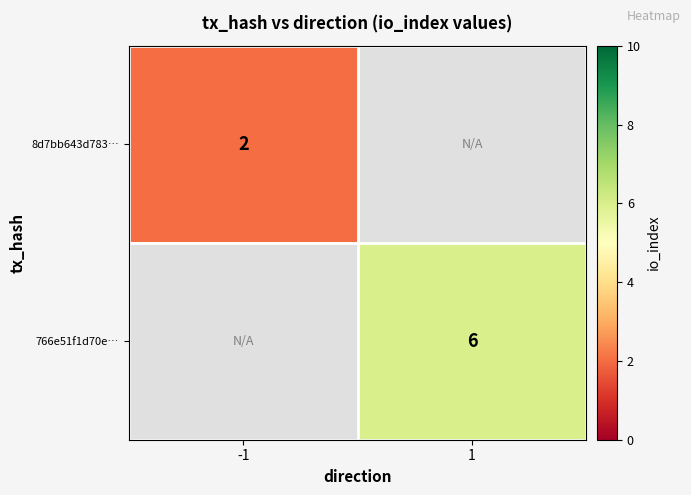

The 8d7bb643d783… series shows 0.7 at -1. True or false?

False